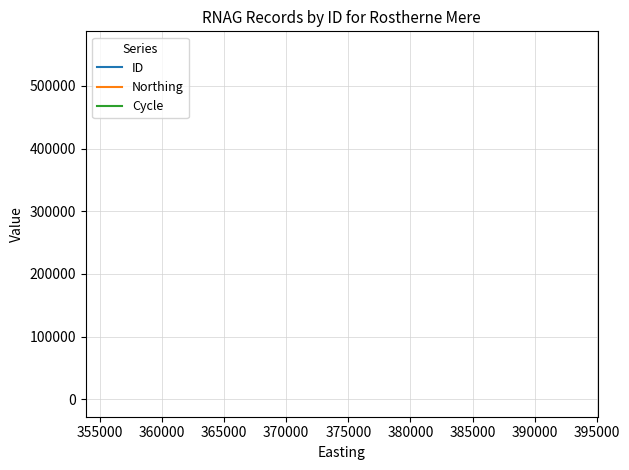

The ID series shows 559125 at 390000. True or false?

True